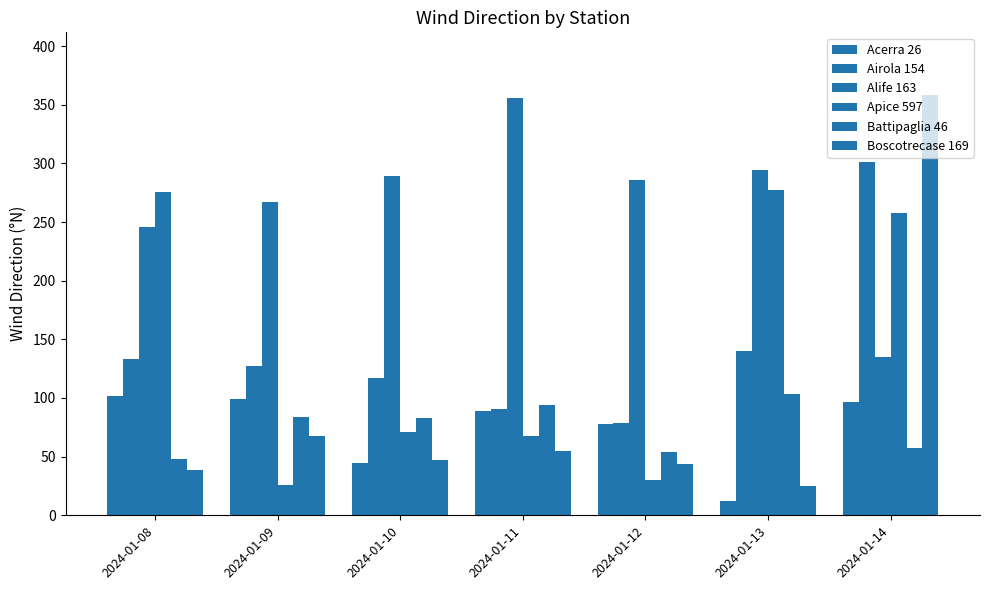

Reading left to right, list all the values displayed in this chart.

Acerra 26: 102	99	45	89	78	12	97
Airola 154: 133	127	117	91	79	140	301
Alife 163: 246	267	289	356	286	294	135
Apice 597: 276	26	71	68	30	277	258
Battipaglia 46: 48	84	83	94	54	103	57
Boscotrecase 169: 39	68	47	55	44	25	358